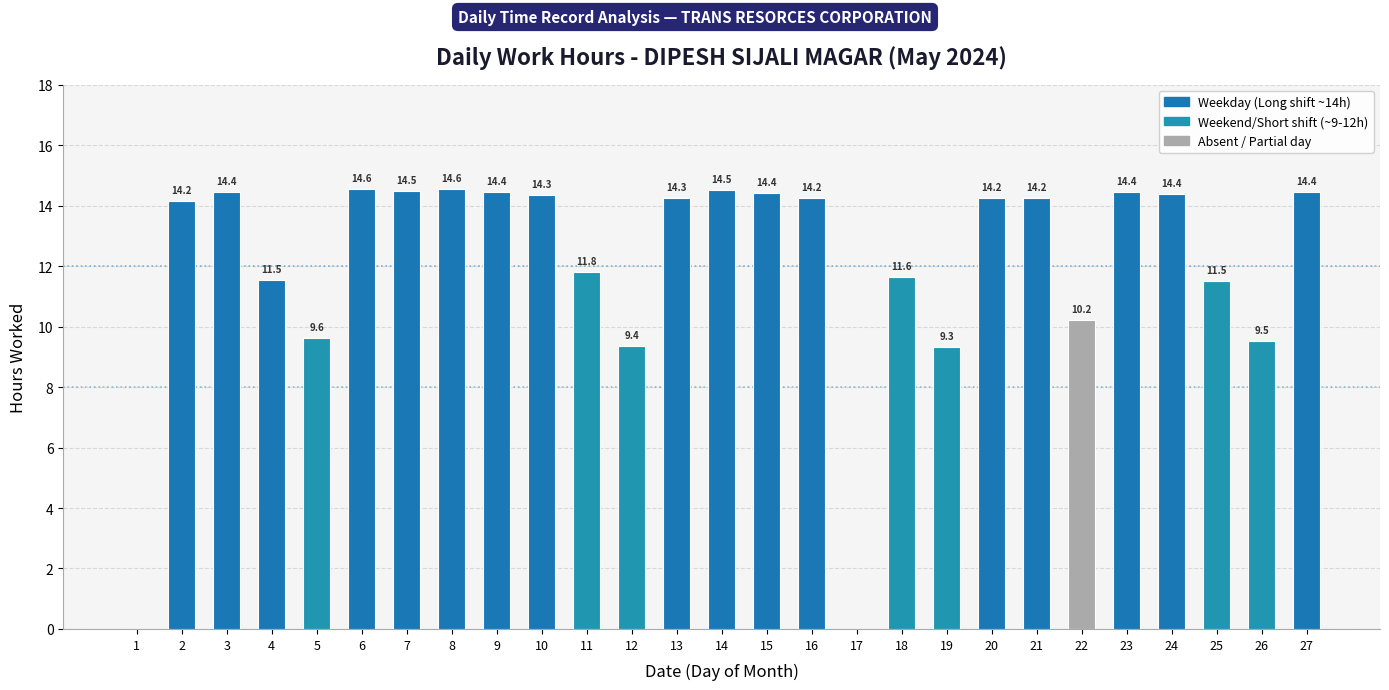

What is the maximum value shown in the chart?

14.6